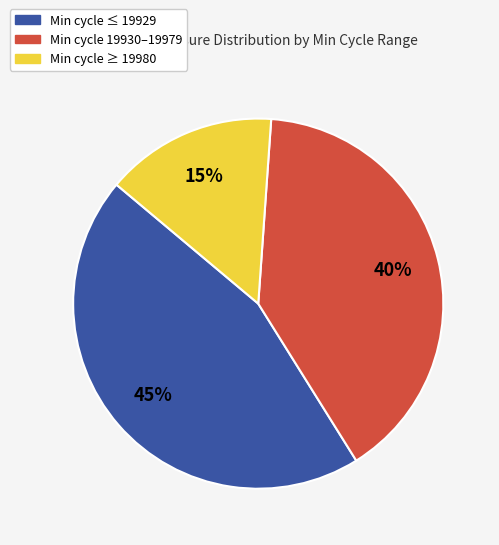

To the nearest percent, what is the difference between the largest and smallest slice percentages?

30%